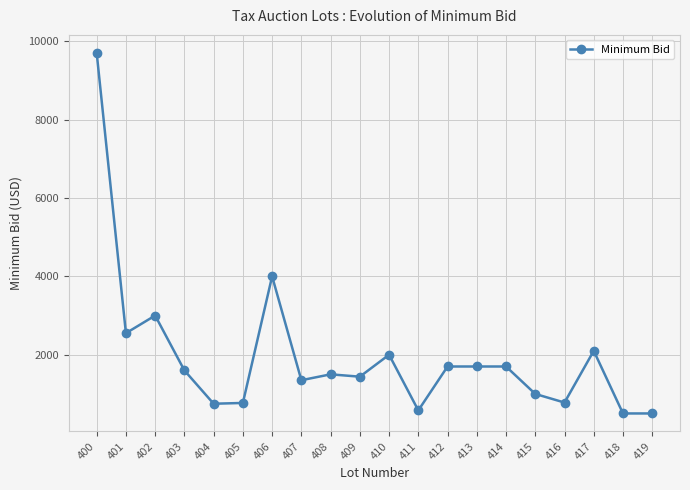

What is the maximum value shown in the chart?

9700